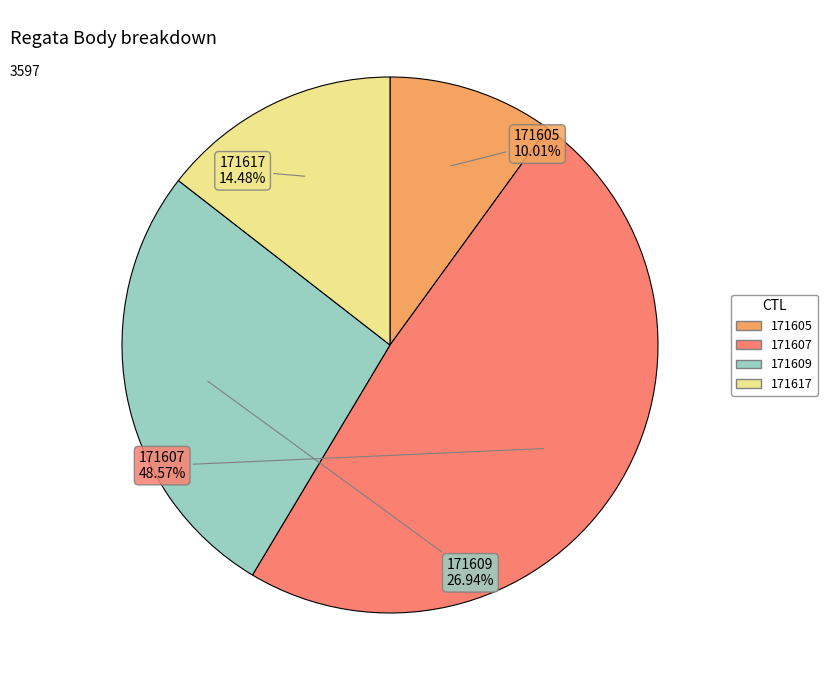

Does 171607 represent more than half of the total?

No